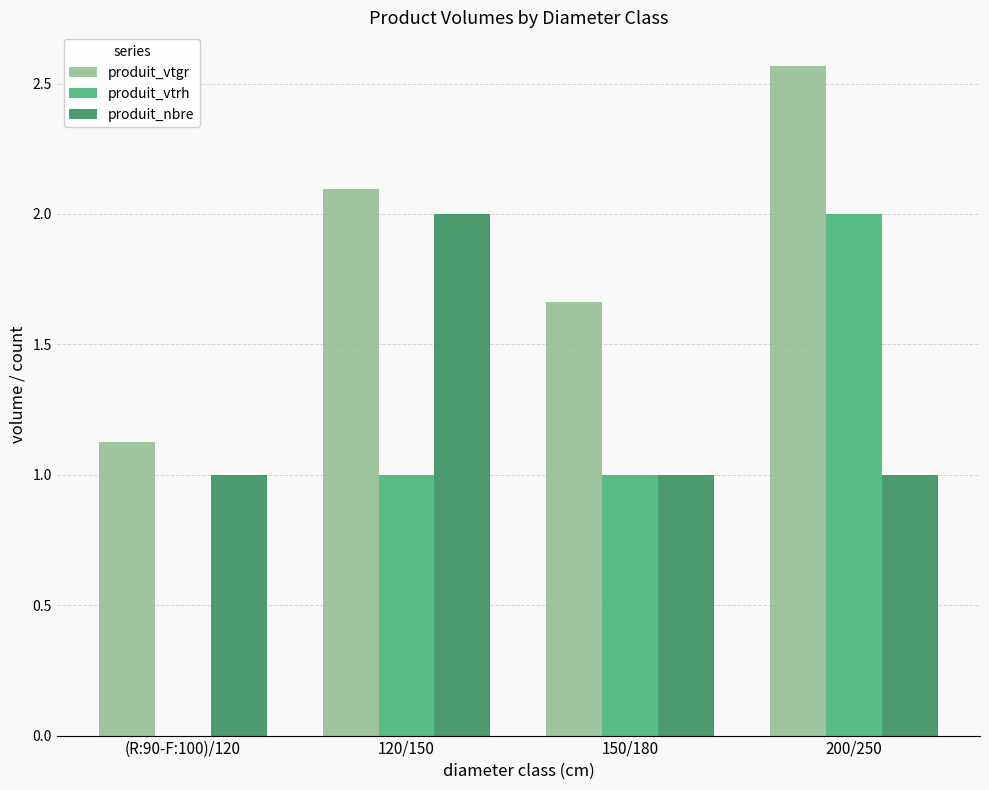

What are all the series names shown in the legend?

produit_vtgr, produit_vtrh, produit_nbre